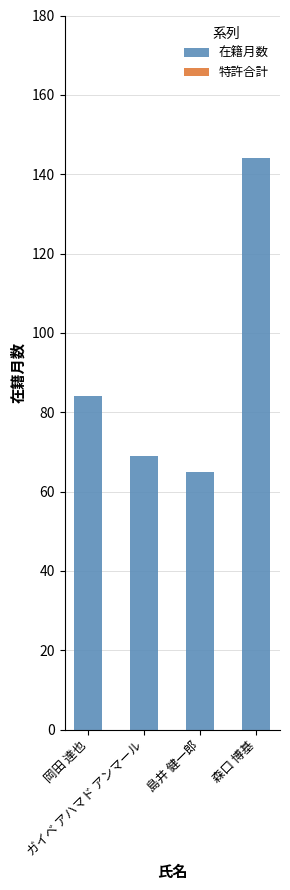

What is the value of the 2nd bar from the left?

69